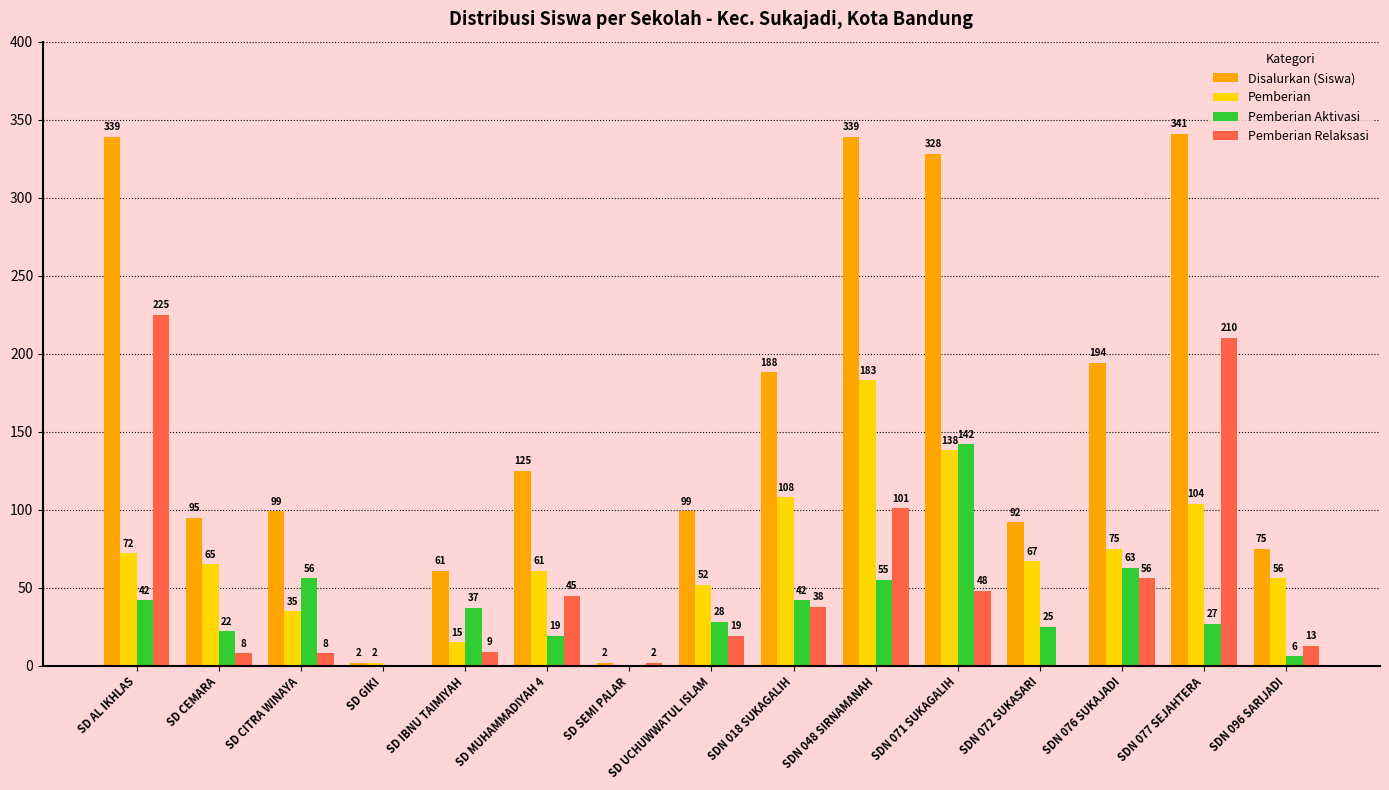

What is the sum of all Pemberian values?

1033